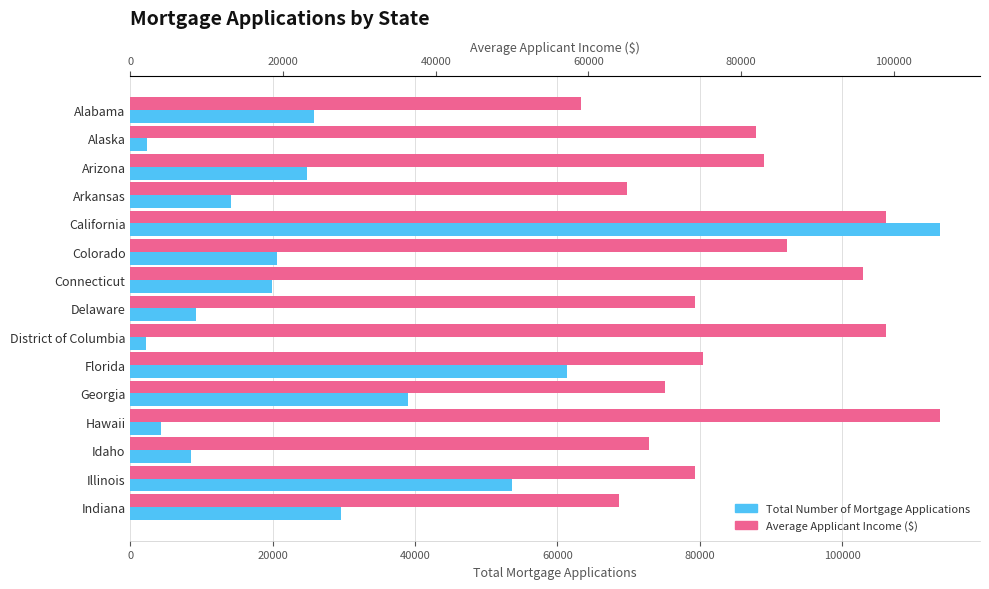

List the series in order of their peak value, lowest first.

Average Applicant Income, Total Number of Mortgage Applications